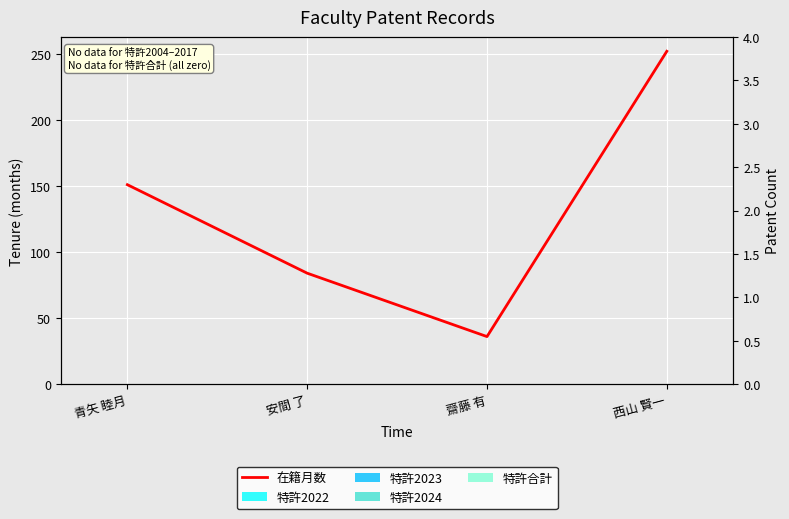

Between 青矢 睦月 and 安間 了, which is larger?

青矢 睦月